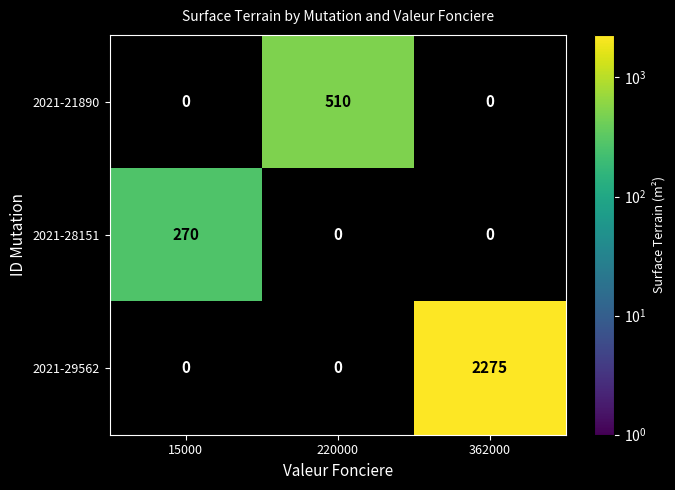

How many distinct data groups are displayed?

3